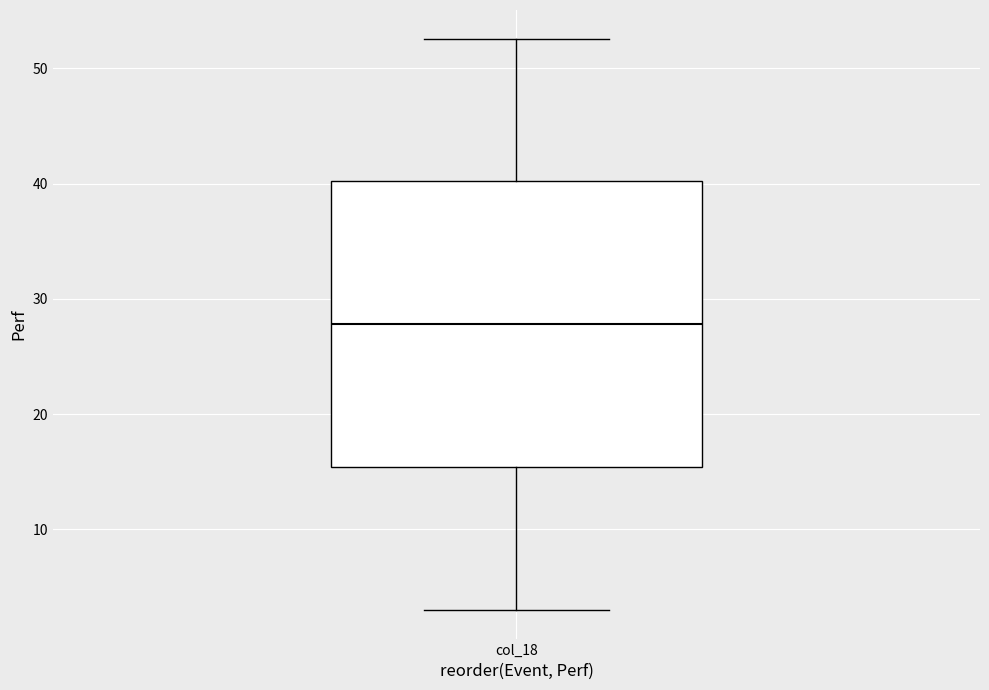

Transcribe this box plot: give where the median line is, the range the box spans, and where the two whiskers end, as read against the y-axis. The values are not printed on the chart, so give them approximately, as read against the axis.

median 28, box 15 to 40, whiskers 3 to 53